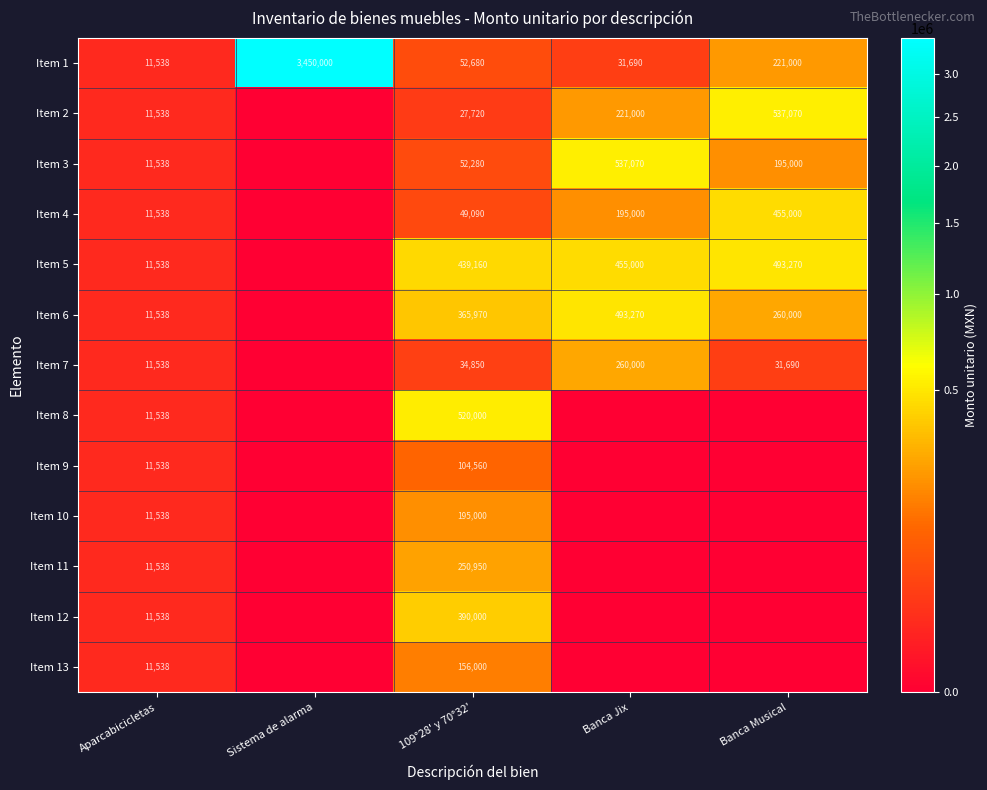

What is the total value across all series at Aparcabicicletas?

149994